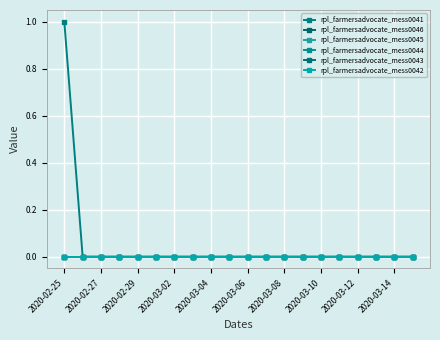

Does the chart have visible grid lines?

Yes